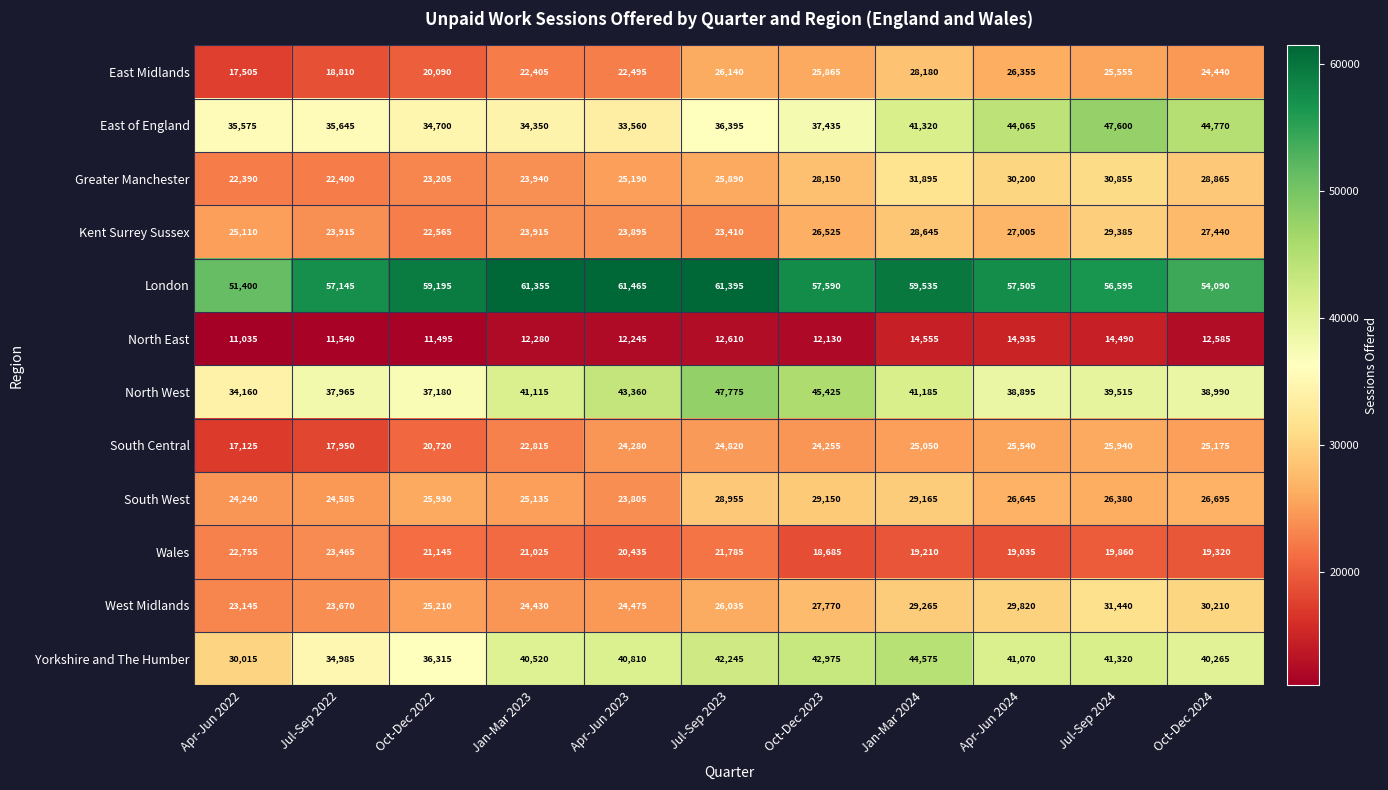

How many data points does each series have?

11